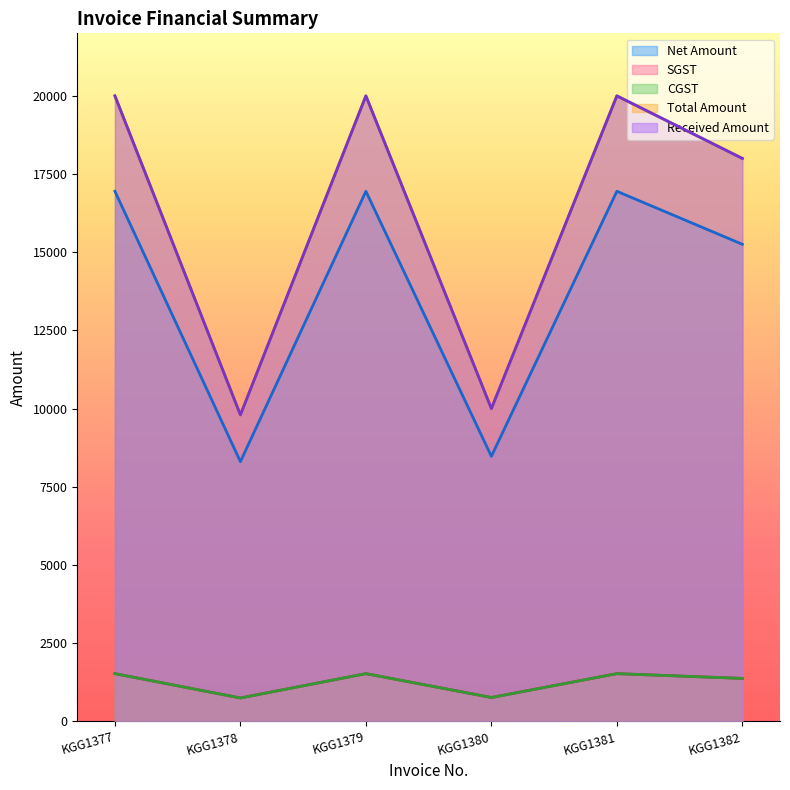

How many categories are shown in the chart?

6